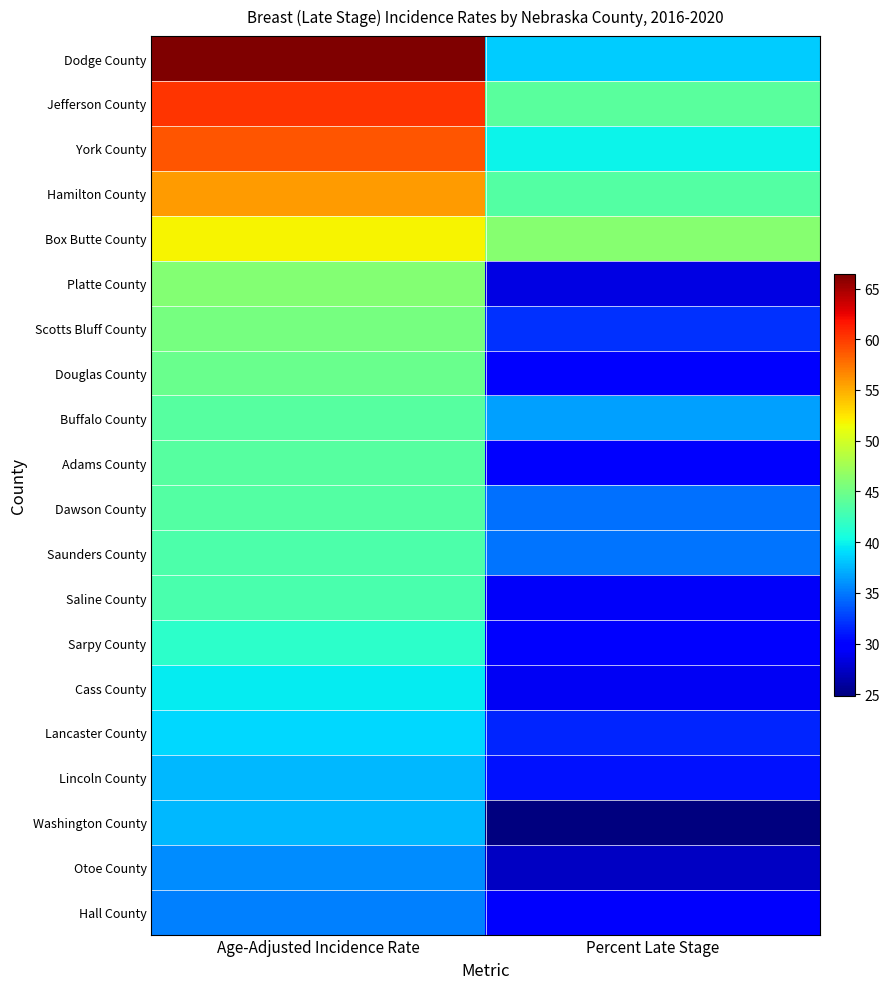

Reading left to right, list all the values displayed in this chart.

Dodge County: Age-Adjusted Incidence Rate=66.4	Percent Late Stage=38.4
Jefferson County: Age-Adjusted Incidence Rate=60.3	Percent Late Stage=43.9
York County: Age-Adjusted Incidence Rate=58.9	Percent Late Stage=40.0
Hamilton County: Age-Adjusted Incidence Rate=55.7	Percent Late Stage=43.6
Box Butte County: Age-Adjusted Incidence Rate=51.8	Percent Late Stage=46.2
Platte County: Age-Adjusted Incidence Rate=46.0	Percent Late Stage=28.5
Scotts Bluff County: Age-Adjusted Incidence Rate=45.4	Percent Late Stage=32.0
Douglas County: Age-Adjusted Incidence Rate=44.7	Percent Late Stage=29.8
Buffalo County: Age-Adjusted Incidence Rate=43.8	Percent Late Stage=36.6
Adams County: Age-Adjusted Incidence Rate=43.7	Percent Late Stage=29.7
Dawson County: Age-Adjusted Incidence Rate=43.5	Percent Late Stage=34.6
Saunders County: Age-Adjusted Incidence Rate=43.3	Percent Late Stage=34.8
Saline County: Age-Adjusted Incidence Rate=43.1	Percent Late Stage=29.3
Sarpy County: Age-Adjusted Incidence Rate=41.6	Percent Late Stage=29.6
Cass County: Age-Adjusted Incidence Rate=39.6	Percent Late Stage=29.1
Lancaster County: Age-Adjusted Incidence Rate=38.8	Percent Late Stage=31.6
Lincoln County: Age-Adjusted Incidence Rate=37.6	Percent Late Stage=30.7
Washington County: Age-Adjusted Incidence Rate=37.5	Percent Late Stage=24.8
Otoe County: Age-Adjusted Incidence Rate=35.8	Percent Late Stage=27.4
Hall County: Age-Adjusted Incidence Rate=35.3	Percent Late Stage=29.4